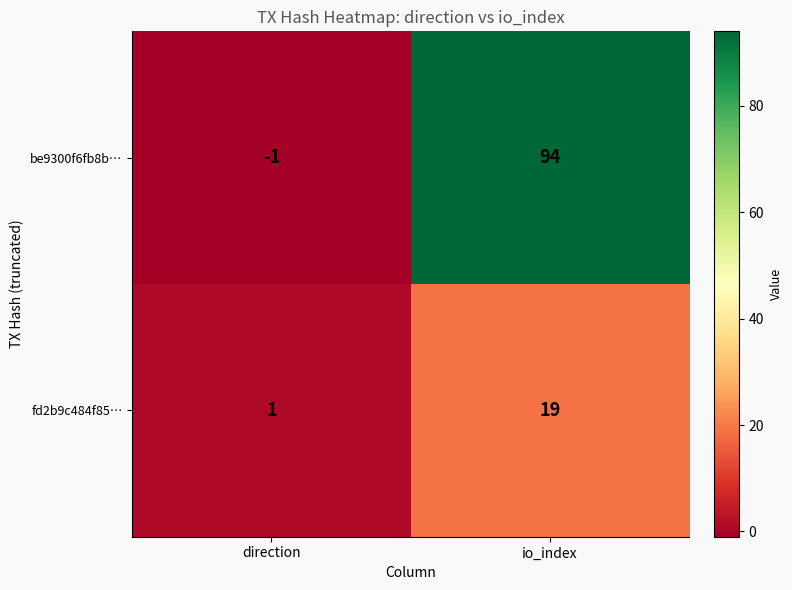

Which series has the largest total across all categories?

be9300f6fb8b…